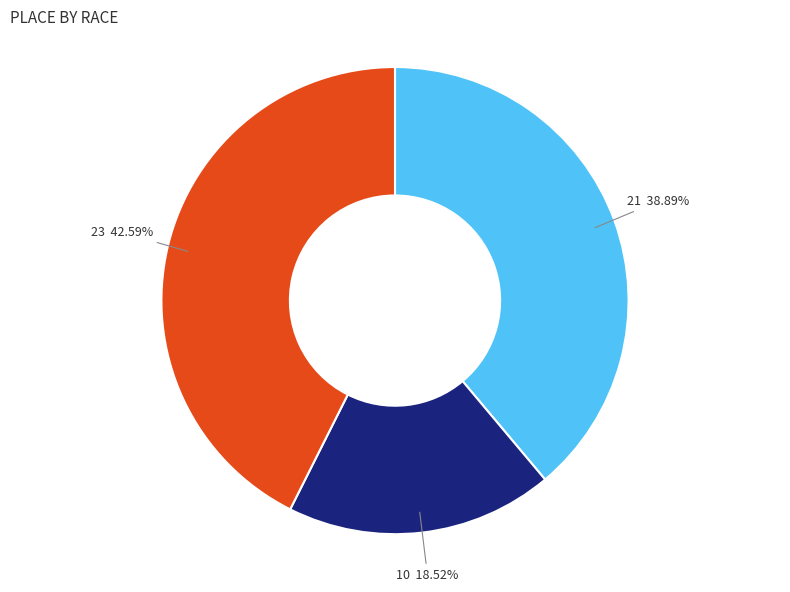

Does any single category account for the majority?

No